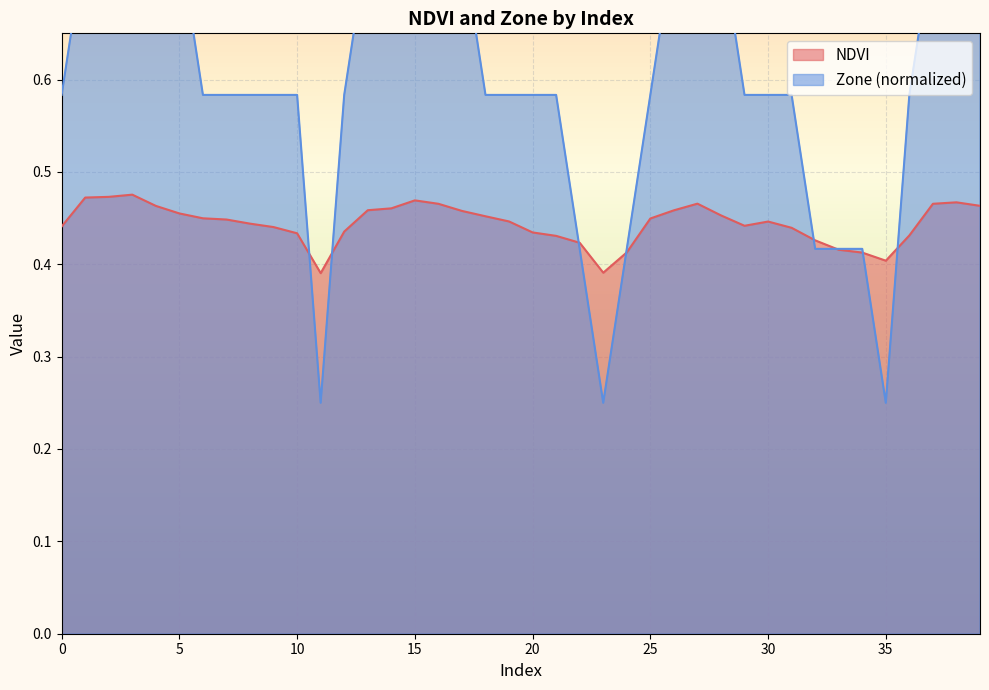

In NDVI, how many points are higher than both neighbors (excluding endpoints)?

5